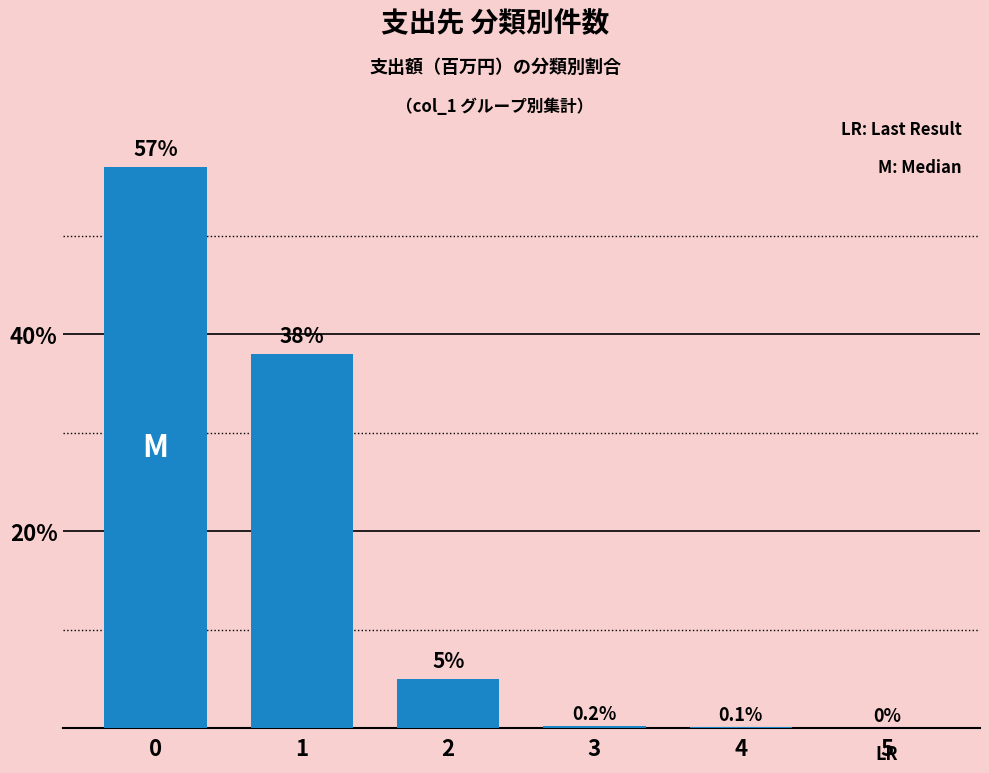

What is the difference between the second highest and minimum values?

0.4